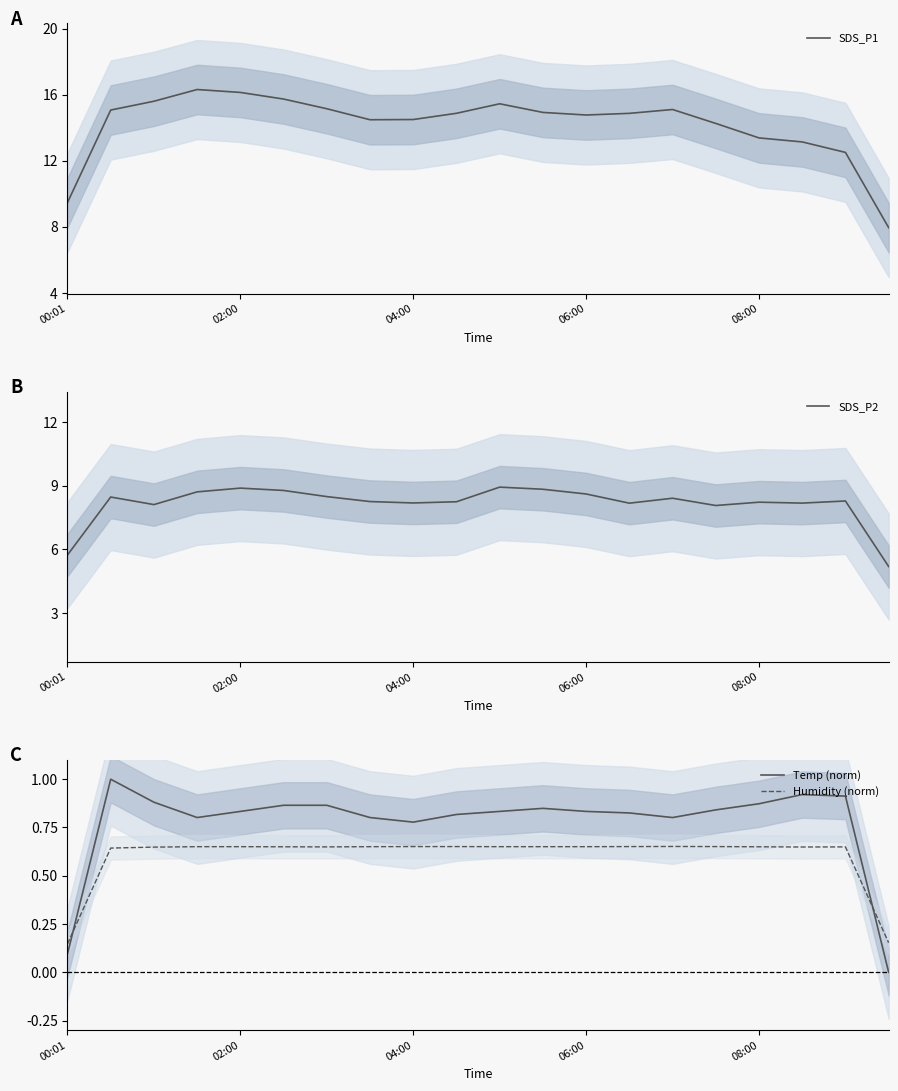

Where is Humidity (norm) nearest to the value 0?

00:01